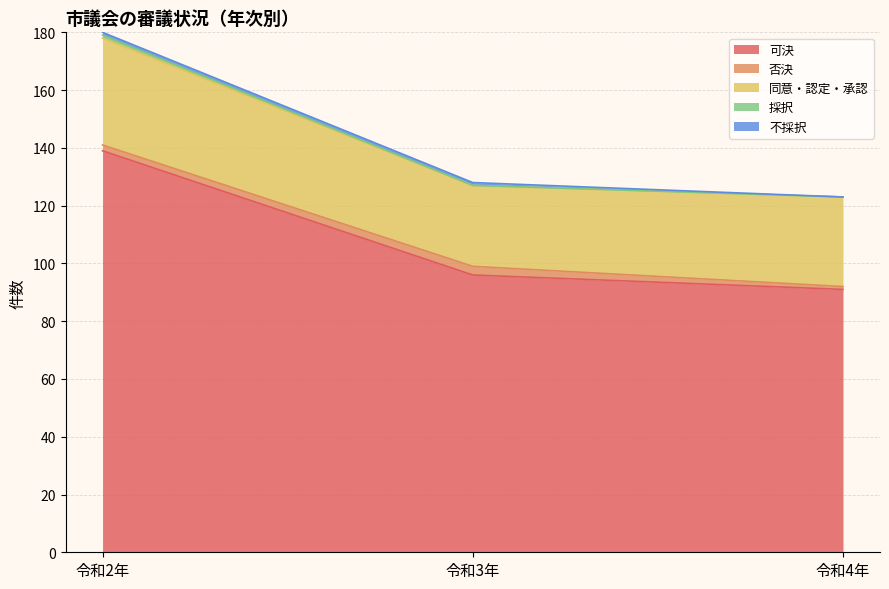

True or false: 同意・認定・承認 has a value of 28 at 令和3年.

True